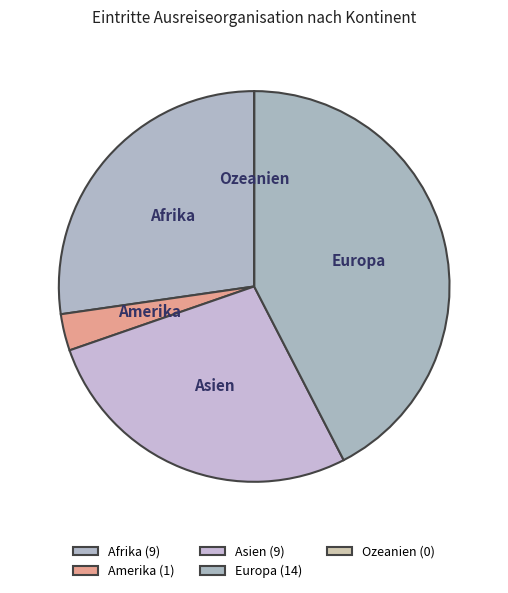

What is the smallest slice in the pie chart?

Ozeanien